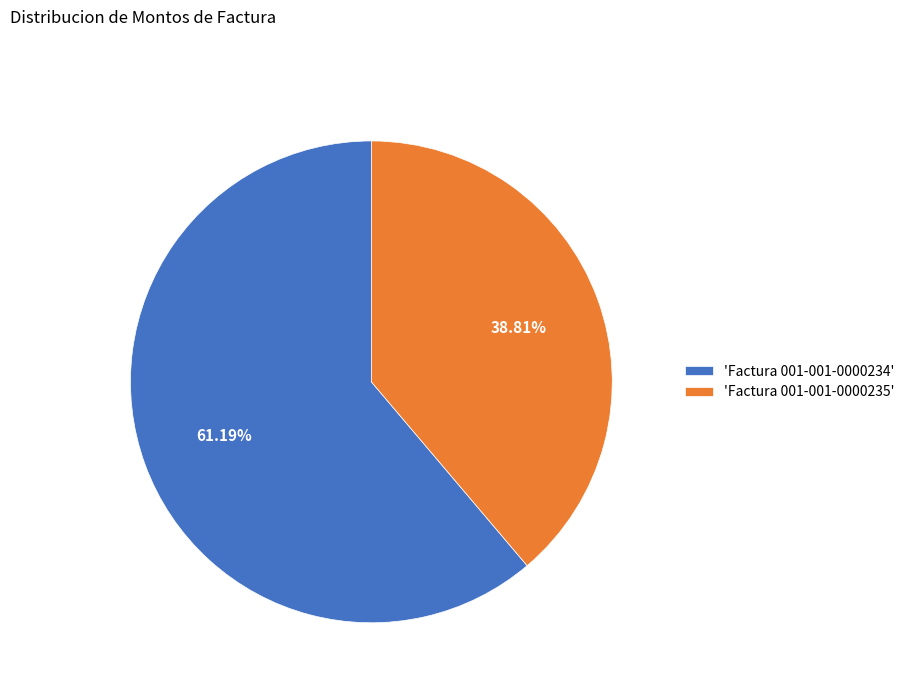

Which has a higher value, 'Factura 001-001-0000234' or 'Factura 001-001-0000235'?

'Factura 001-001-0000234'